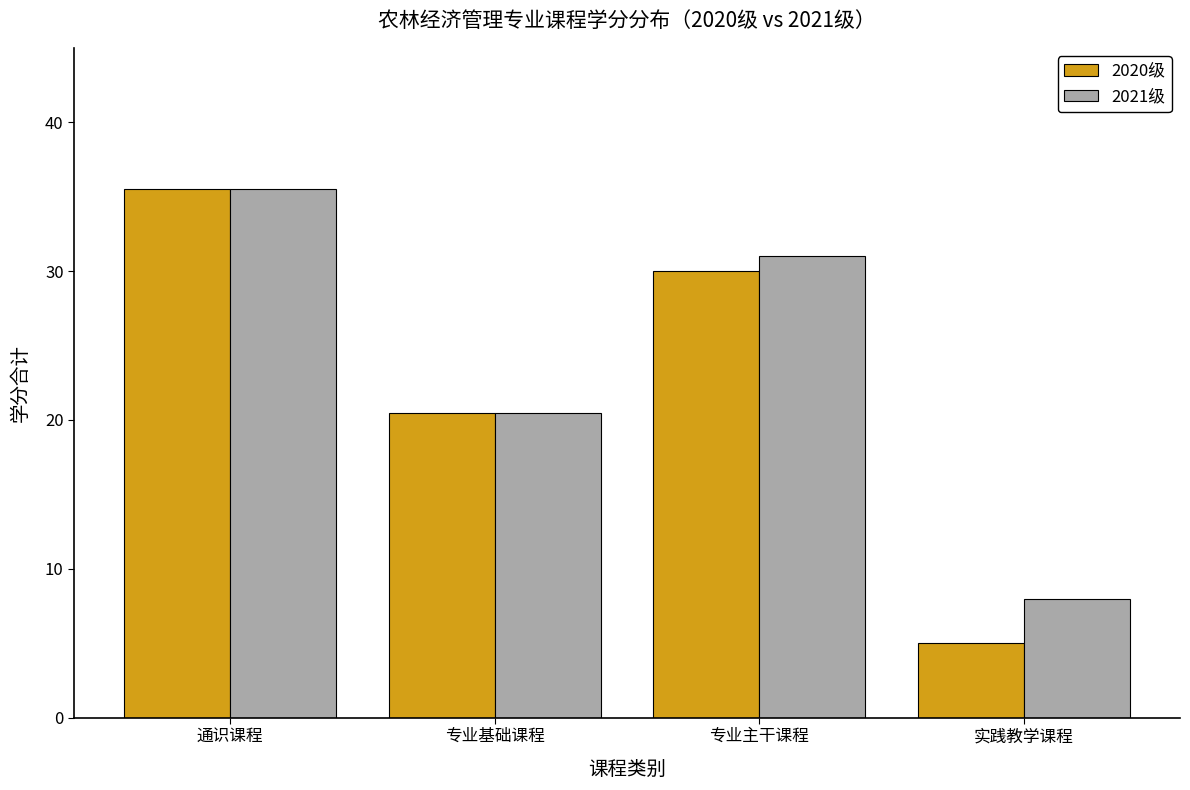

Rank the series by their average value, from highest to lowest.

2021级, 2020级